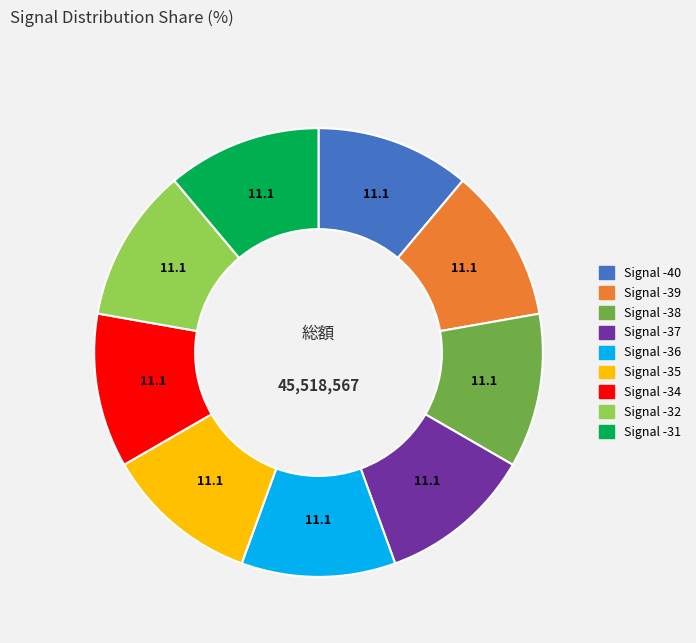

Count the number of slices in the pie.

9